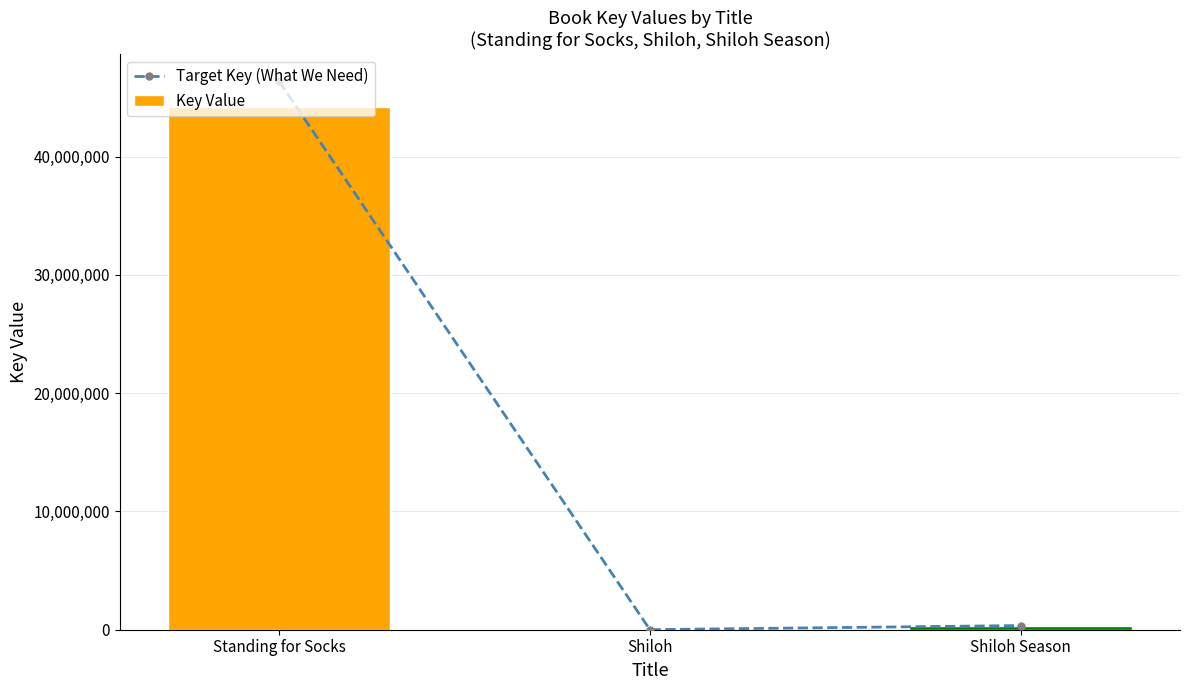

What is the label of the 3rd bar from the left?

Shiloh Season